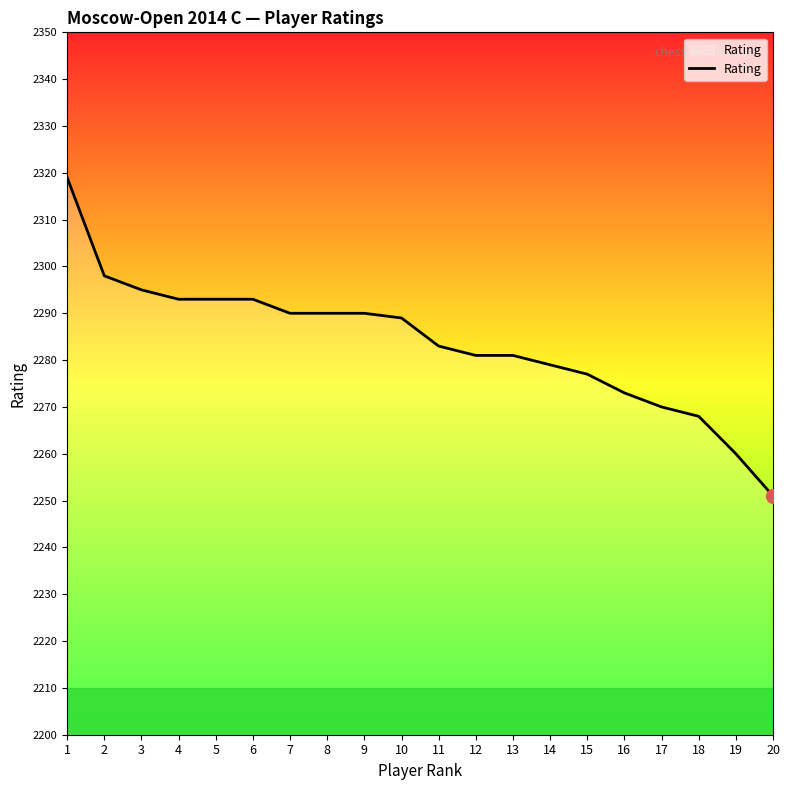

What is the difference between the second highest and second lowest values?

38